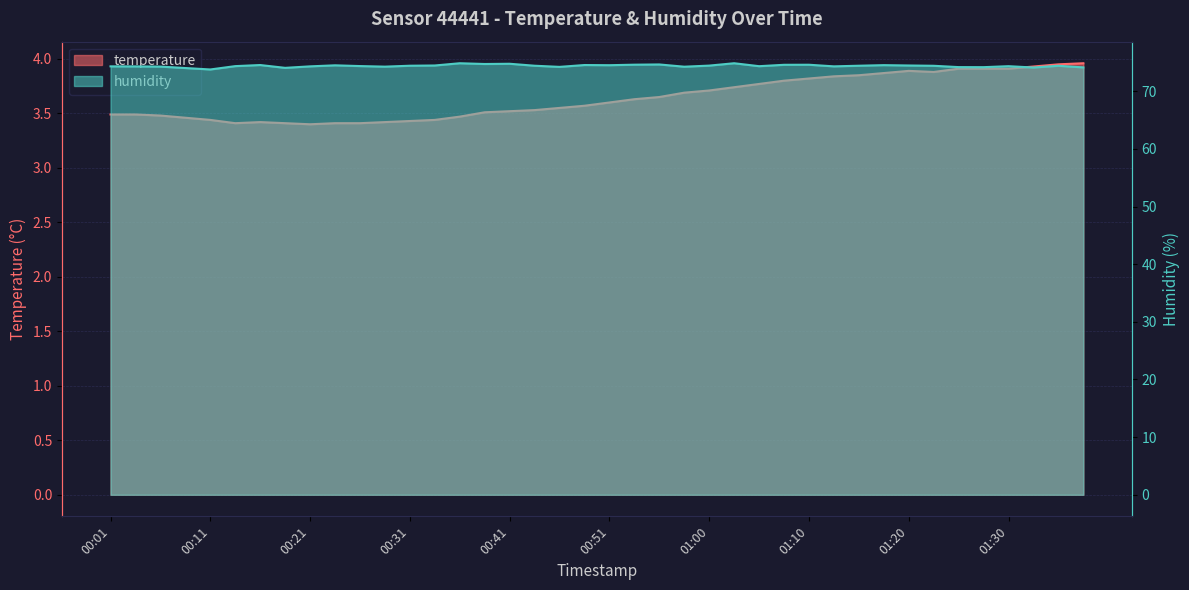

What is the maximum value for temperature?

4.0